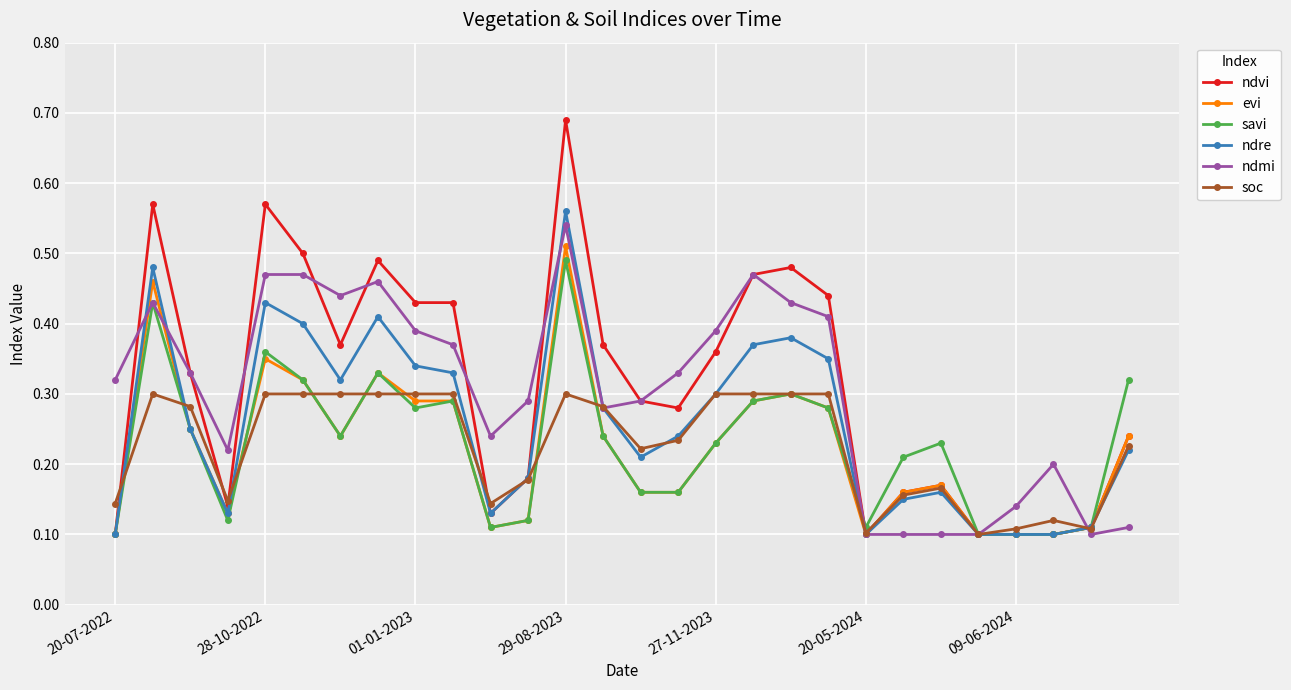

True or false: ndvi has more than 1 interior local peaks.

True